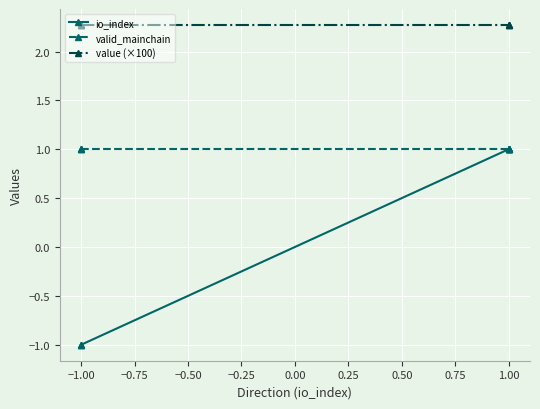

True or false: valid_mainchain has more than 1 interior local peaks.

False